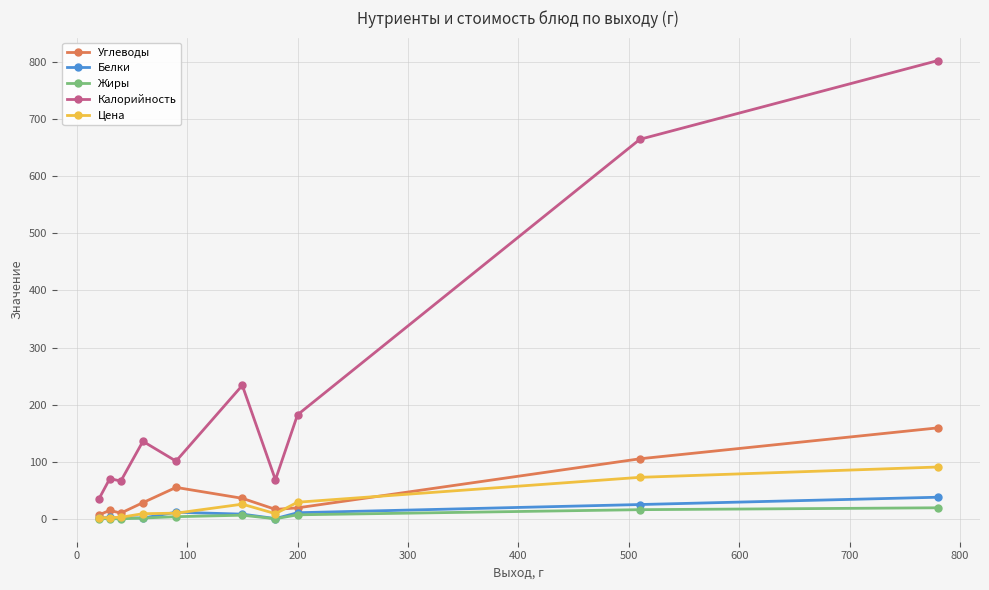

Which series has the largest range (max minus min)?

Калорийность